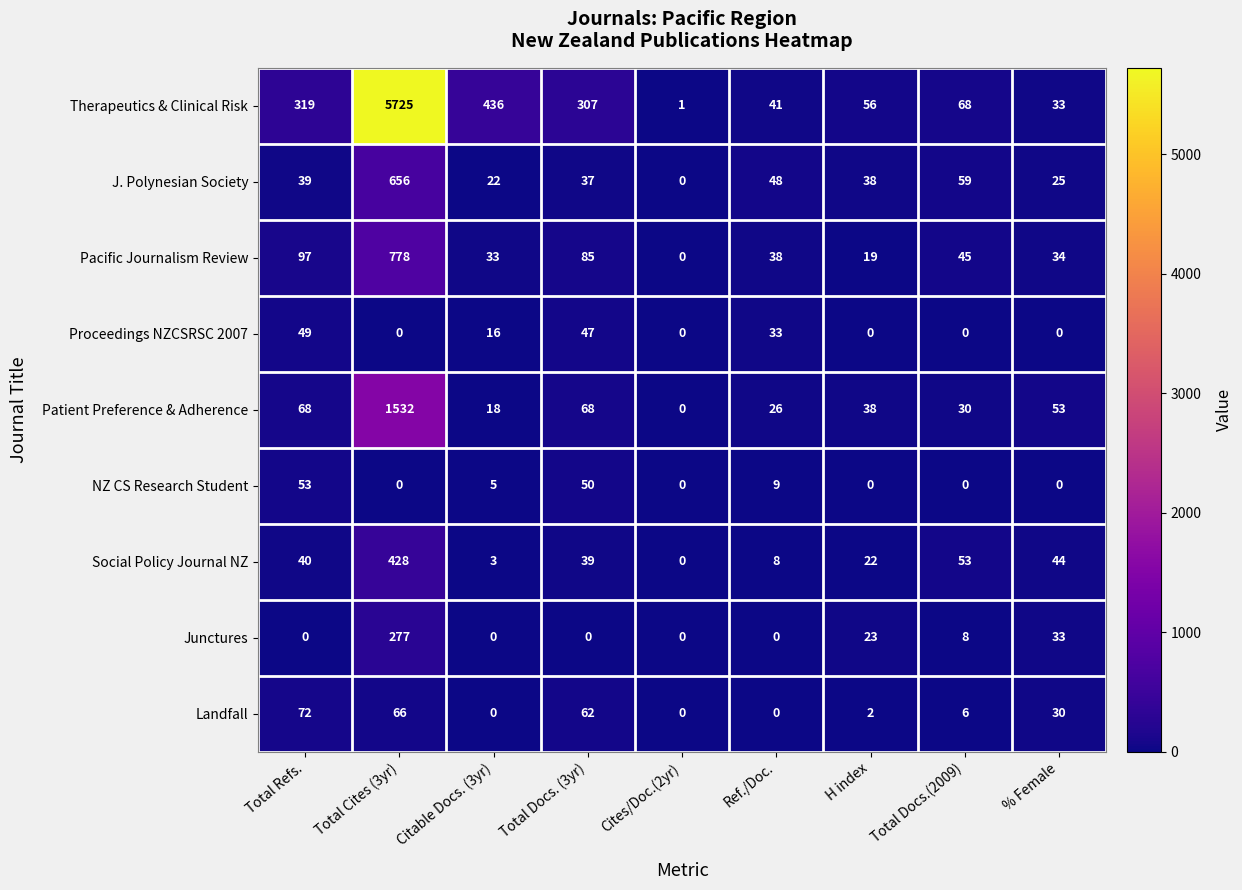

At which category does the chart reach its peak across all series?

Total Cites (3yr)